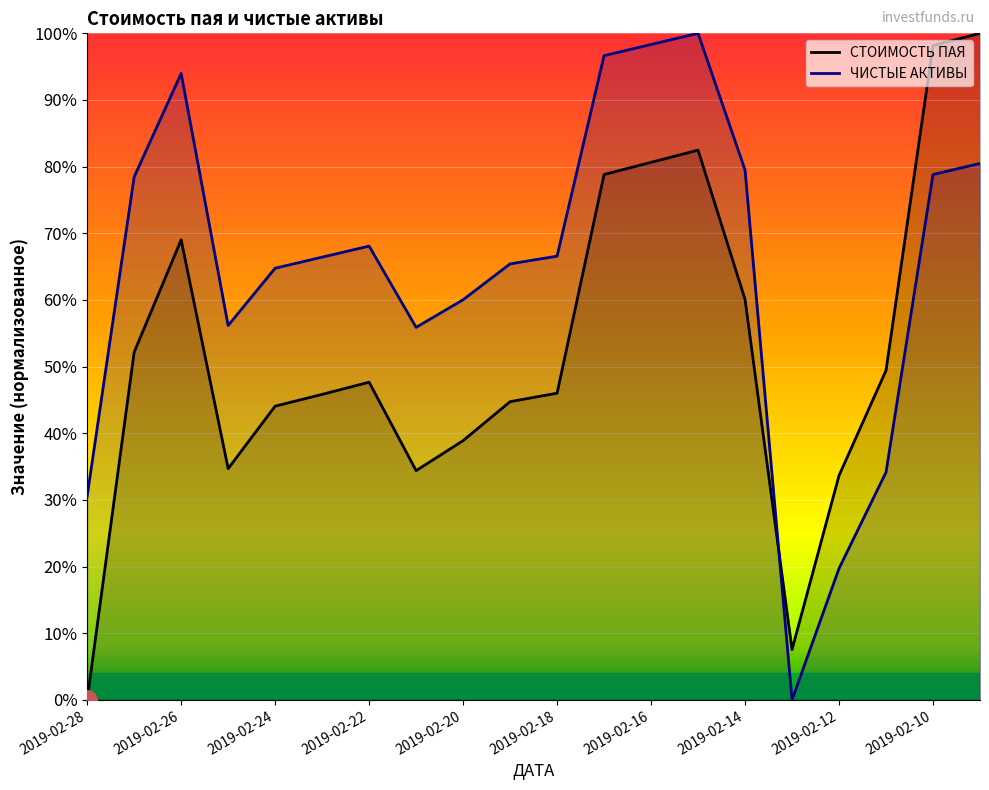

Is it true that ЧИСТЫЕ АКТИВЫ equals 166.2 at 2019-02-16?

False